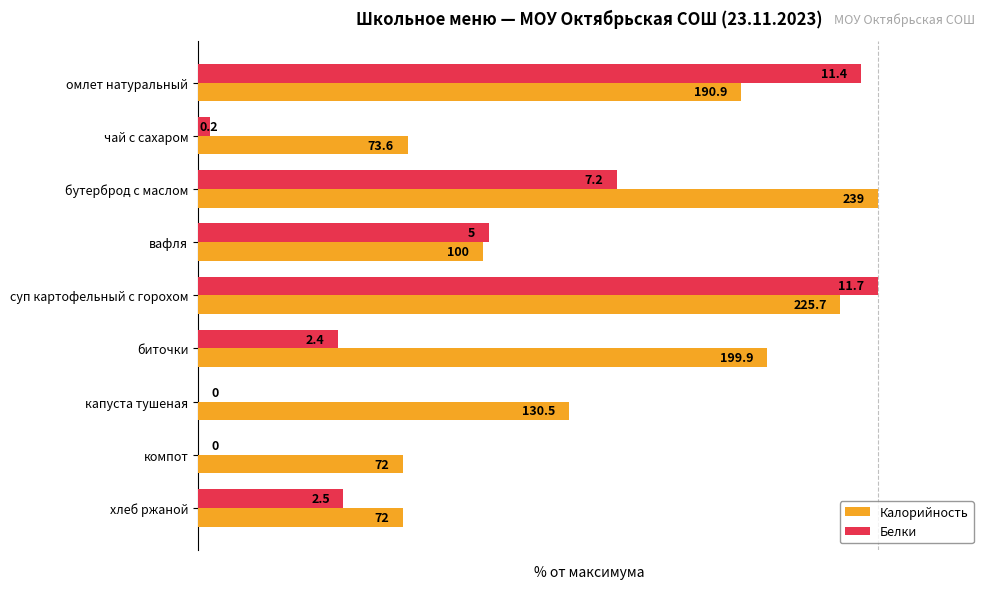

What are all the series names shown in the legend?

Калорийность, Белки